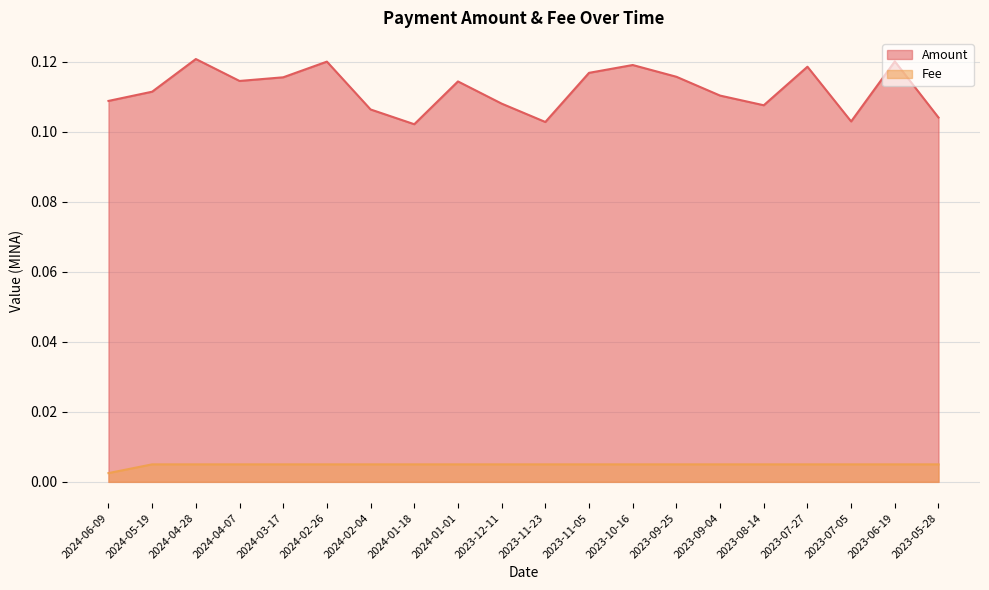

What is the label of the 18th point from the right?

2024-04-28